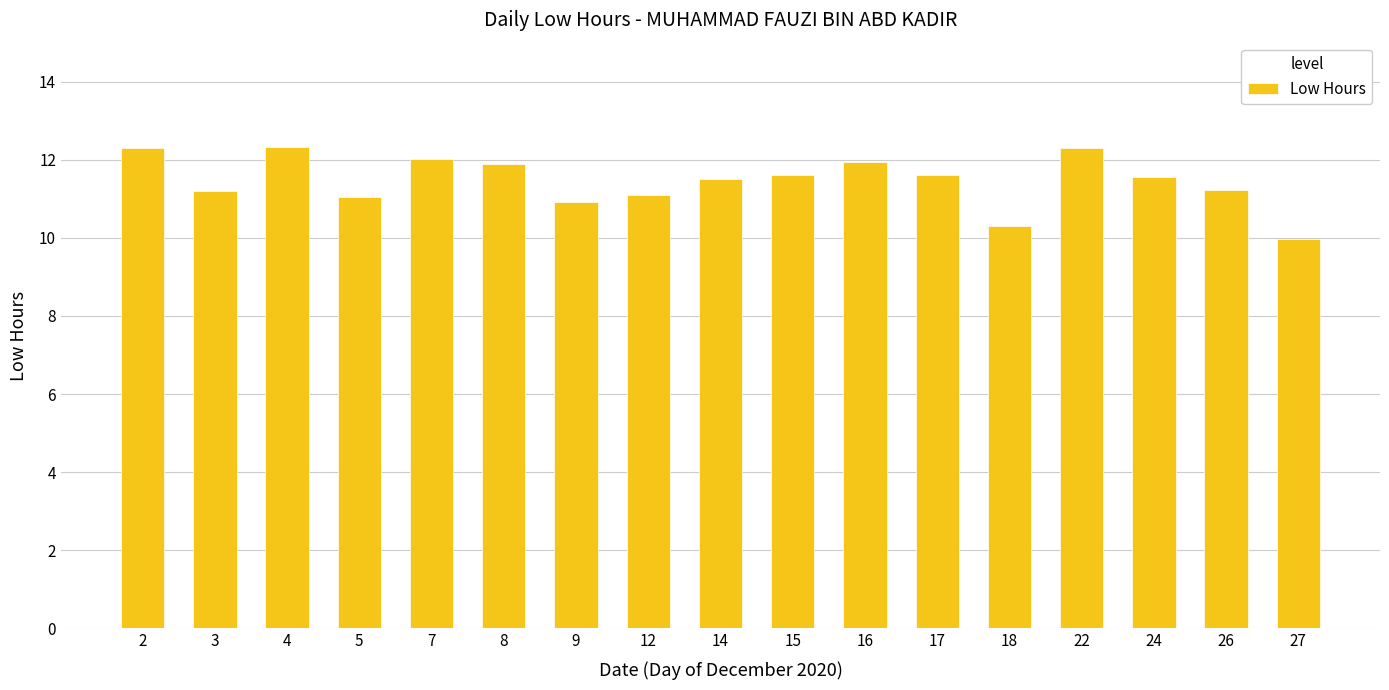

What is the value of the 12th bar from the left?

11.6